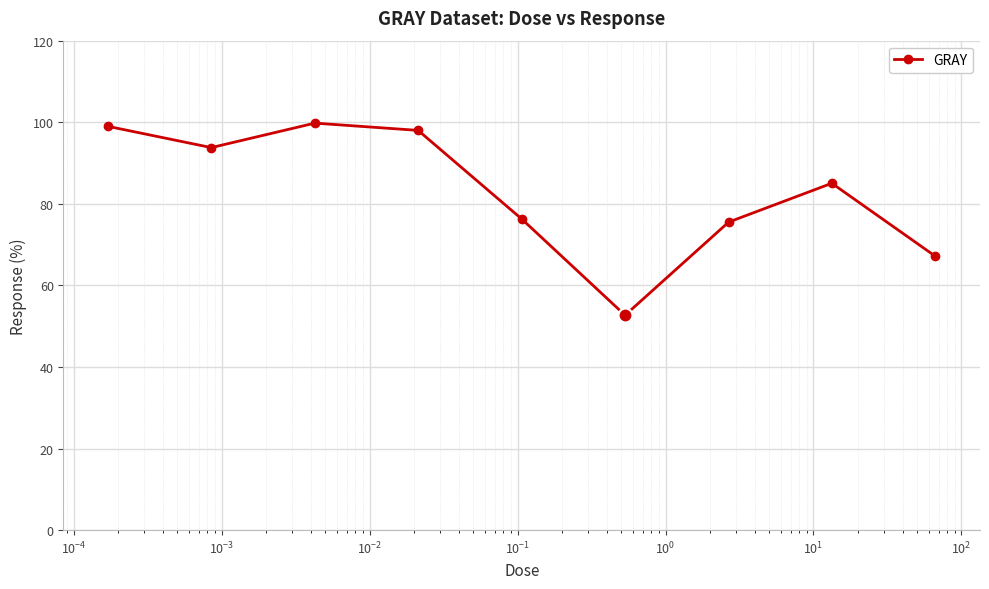

What is the value of the 7th point from the left?

75.5